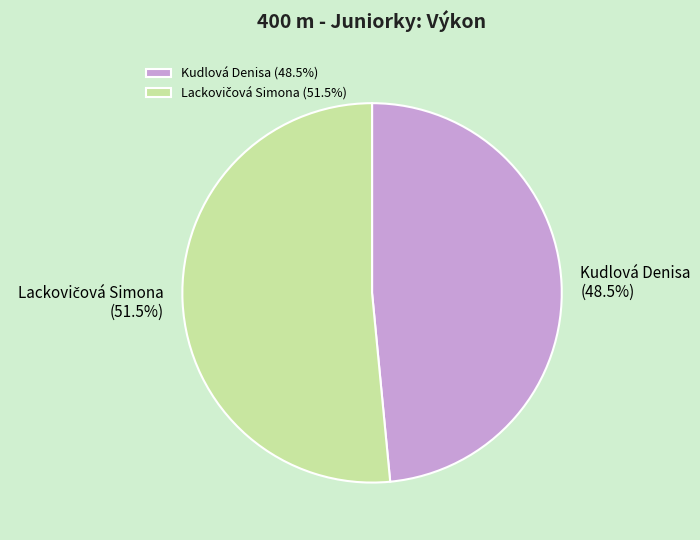

Does any single category account for the majority?

Yes